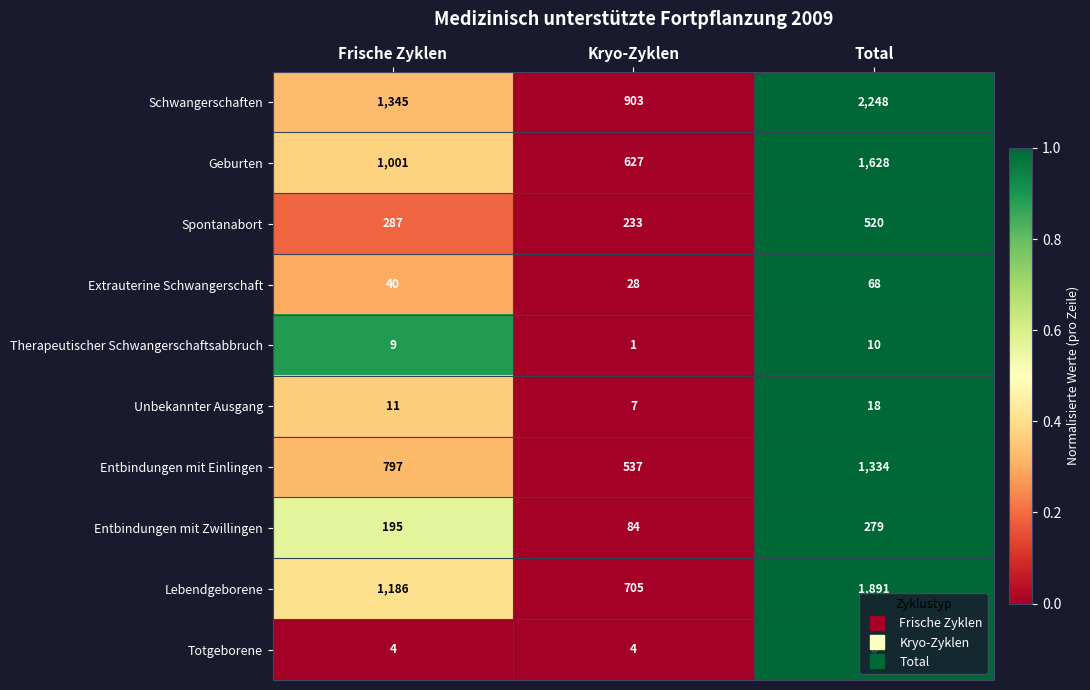

What is the total value across all series at Total?

8004